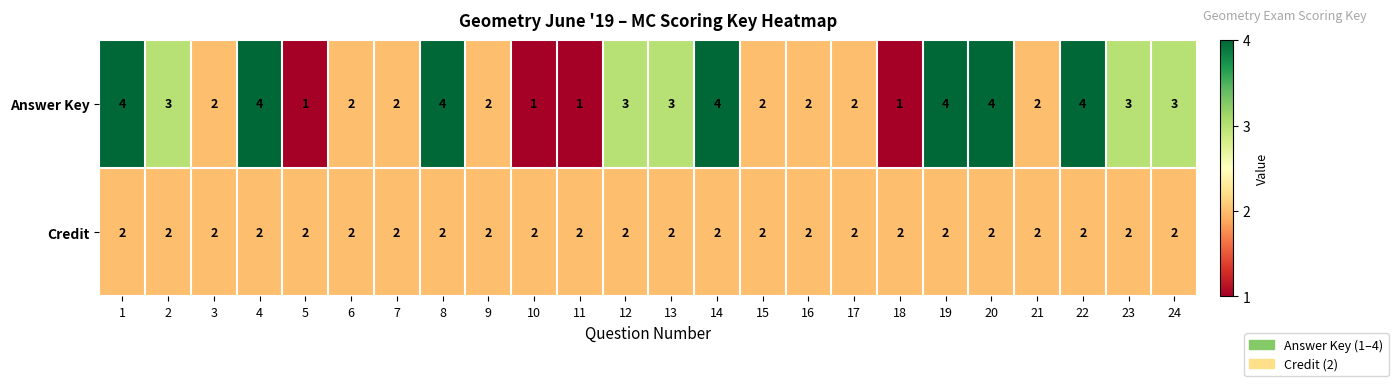

What is the minimum value shown in the chart?

1